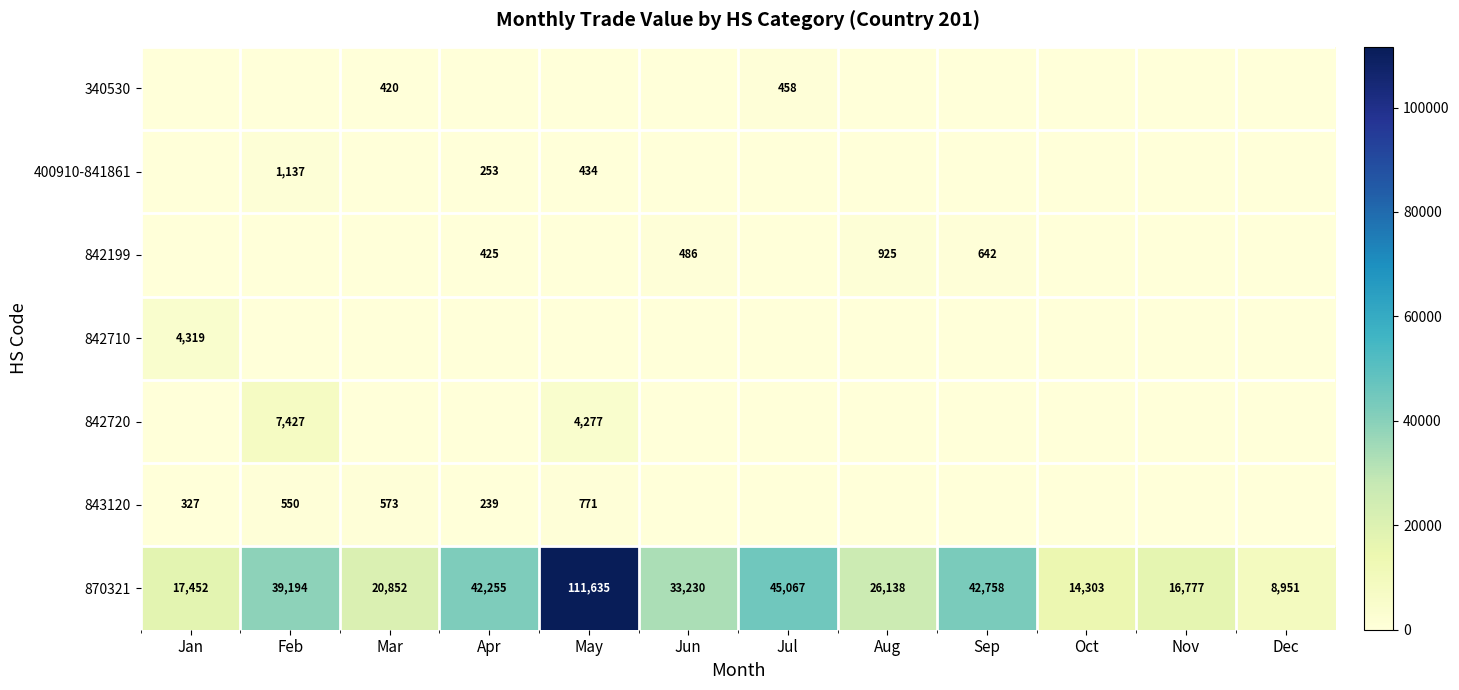

Rank the categories by 870321 value from lowest to highest.

Dec, Oct, Nov, Jan, Mar, Aug, Jun, Feb, Apr, Sep, Jul, May